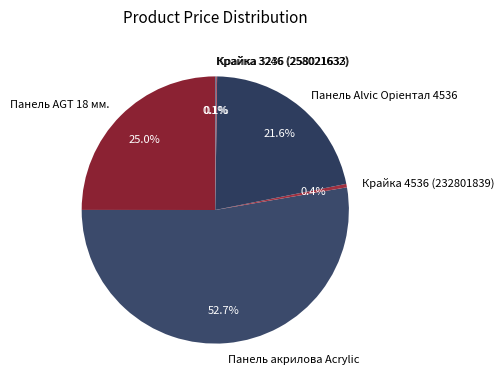

Is there any slice that represents more than half of the pie?

Yes